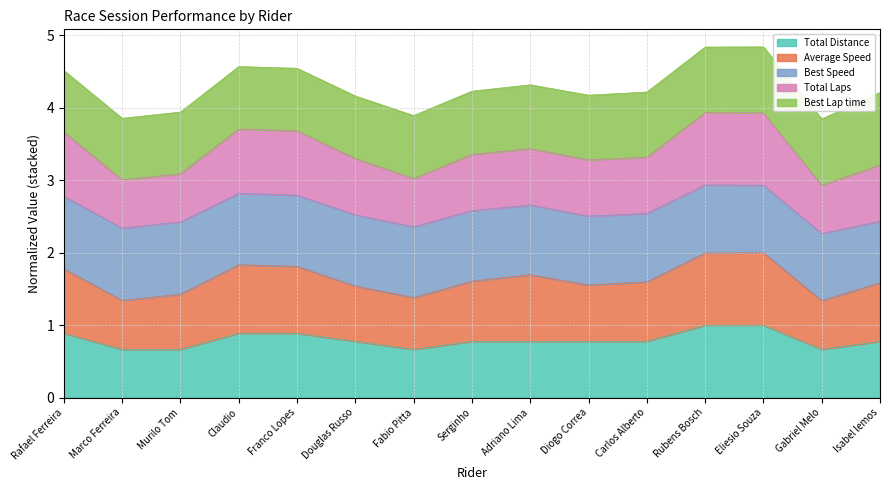

Does the chart display data point markers on the line(s)?

No